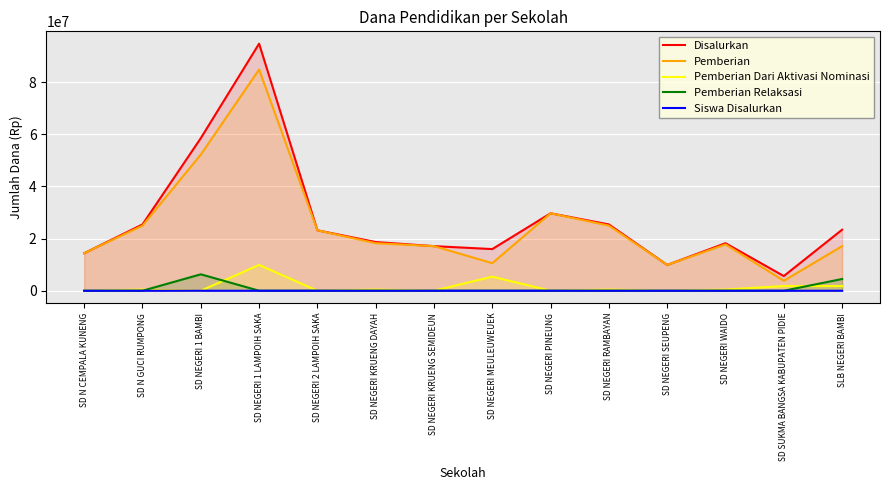

What is the value of the Siswa Disalurkan point at the 11th from the left?

27